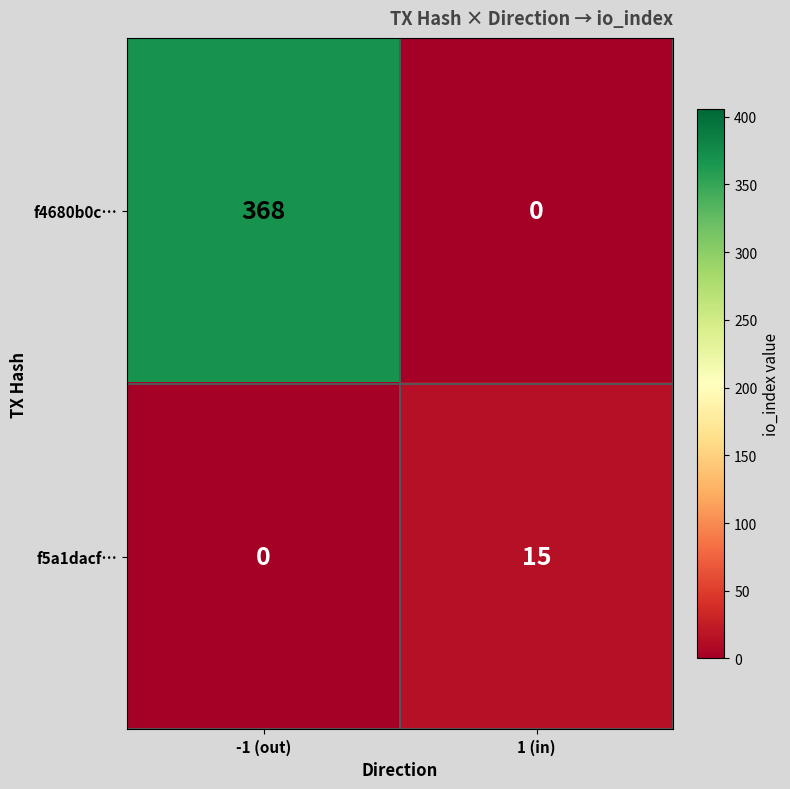

Reading left to right, what are all the values shown in this chart?

f4680b0c…: -1 (out)=368	1 (in)=0
f5a1dacf…: -1 (out)=0	1 (in)=15